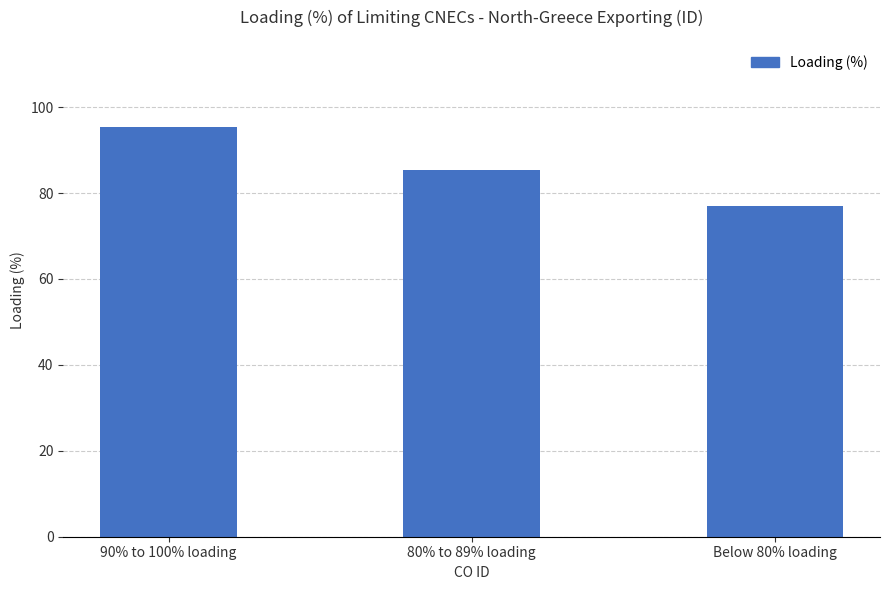

Approximately how many times larger is the value at Below 80% loading compared to 80% to 89% loading?

0.9